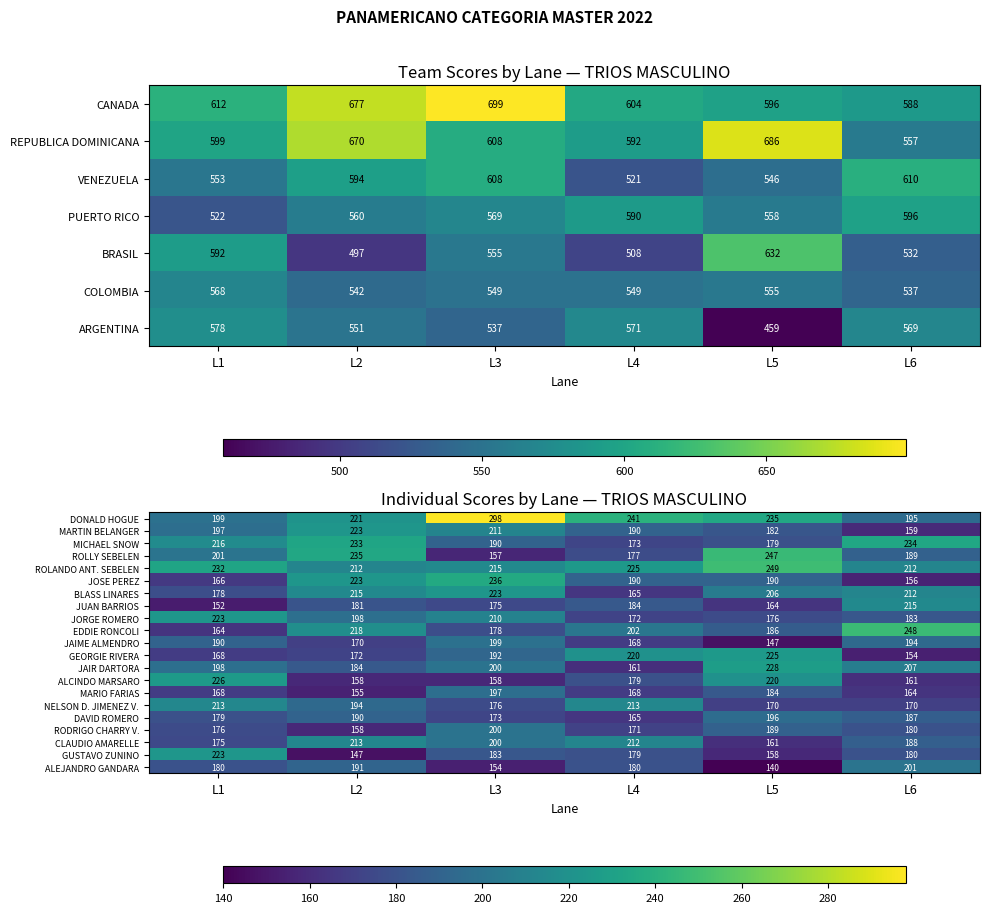

What is the average value of the CLAUDIO AMARELLE series?

192